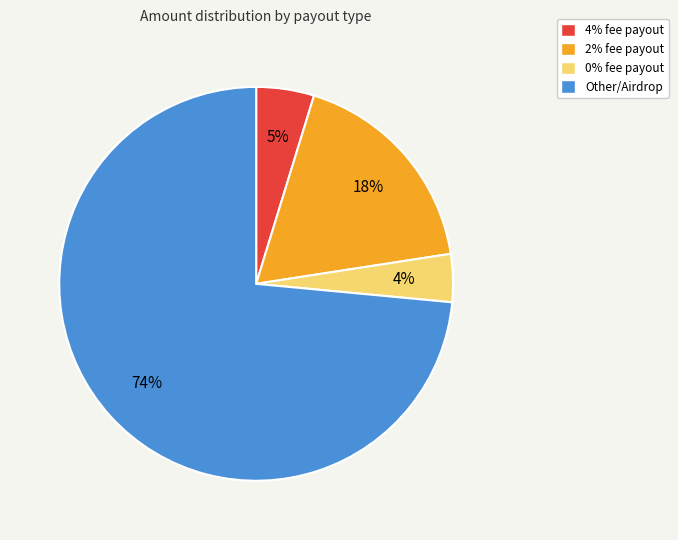

To the nearest percent, what portion does 4% fee payout represent?

5%